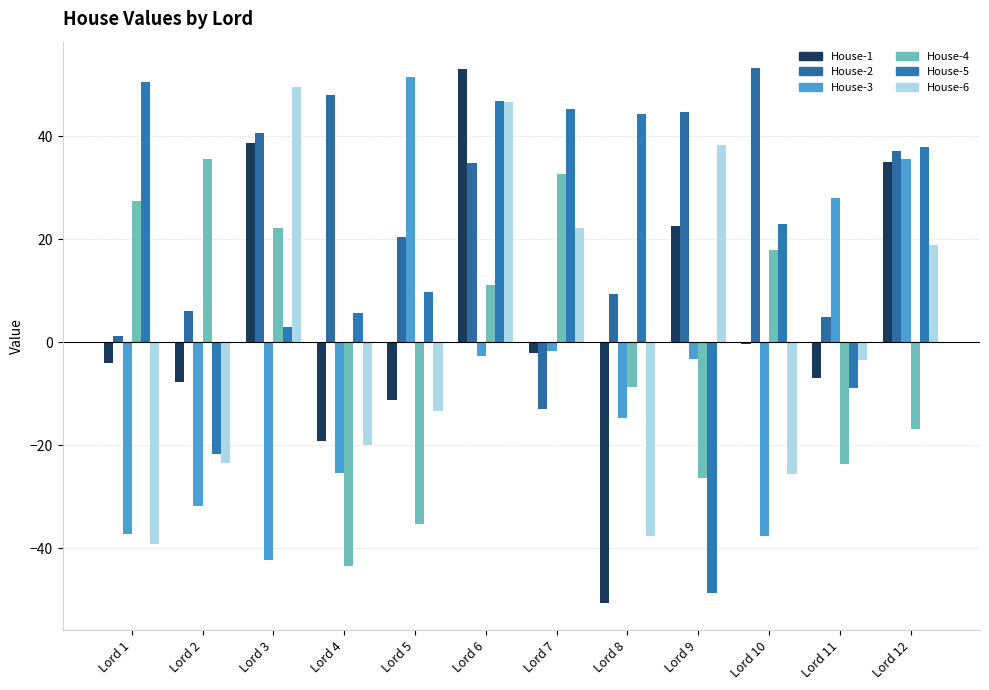

Are the bars grouped side by side (vs. stacked)?

Yes